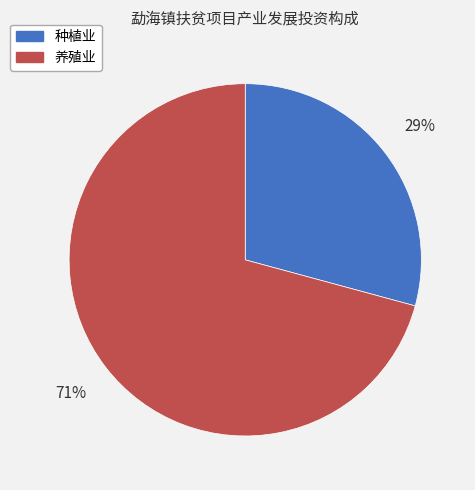

How many segments does this pie chart have?

2